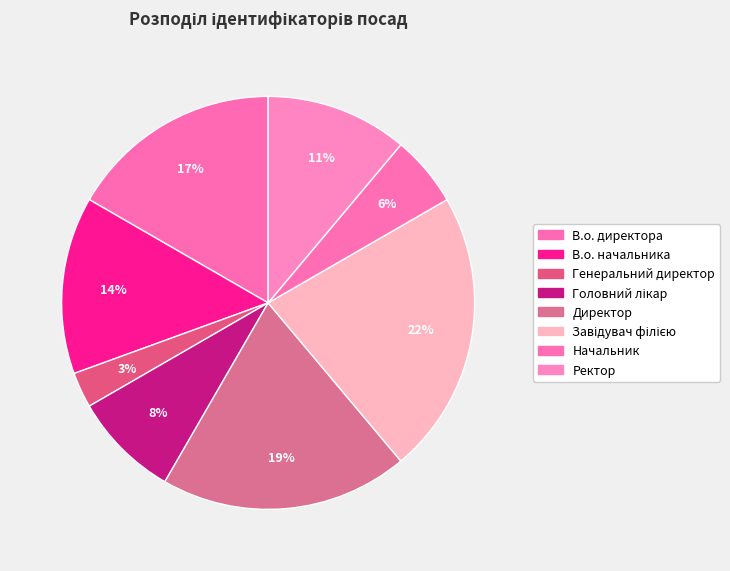

Does Генеральний директор represent more than half of the total?

No